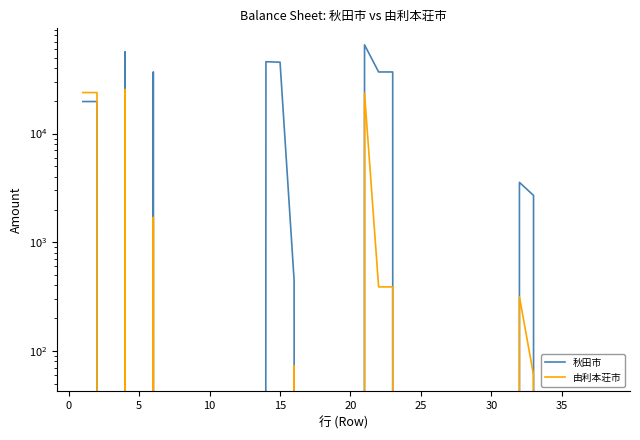

True or false: 由利本荘市 and 秋田市 cross at least once.

False